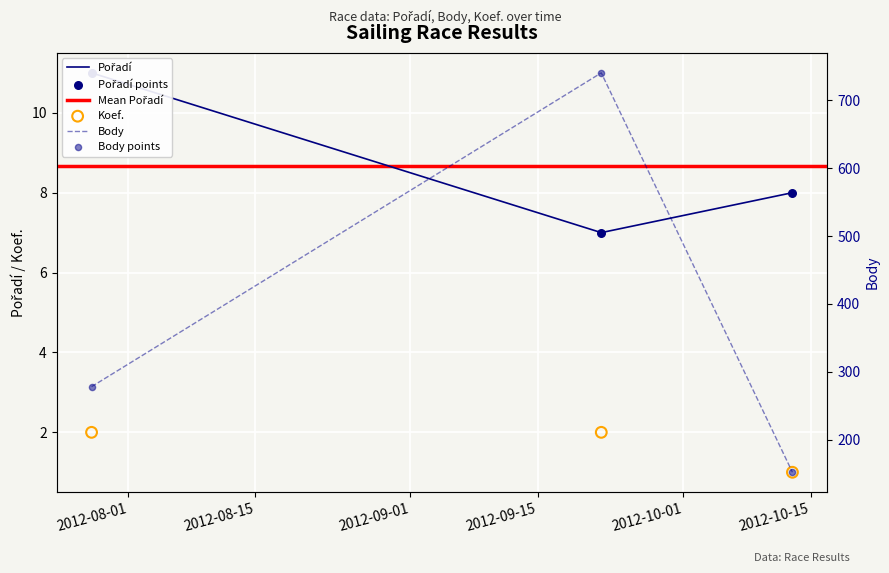

Is the value of Koef. at 2012-07-28 greater than the value of Body at 2012-07-28?

No